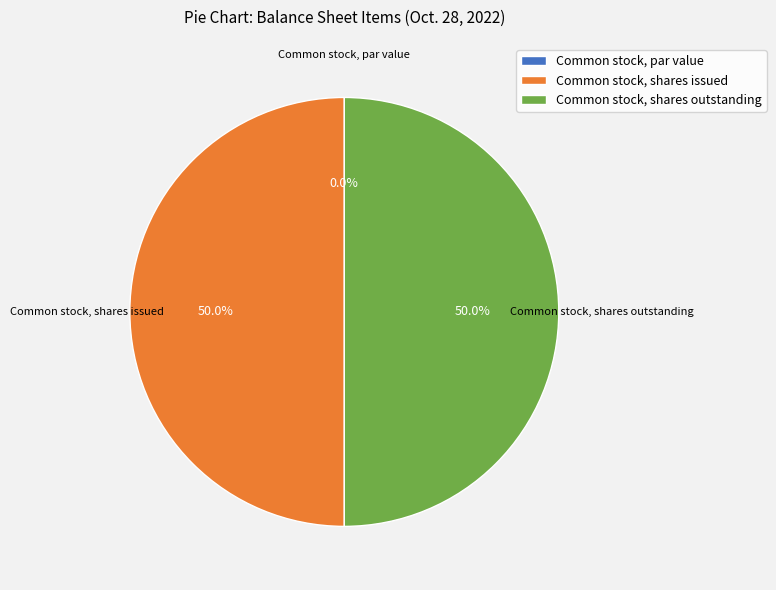

What percentage is NOT represented by Common stock, shares outstanding?

50.0%